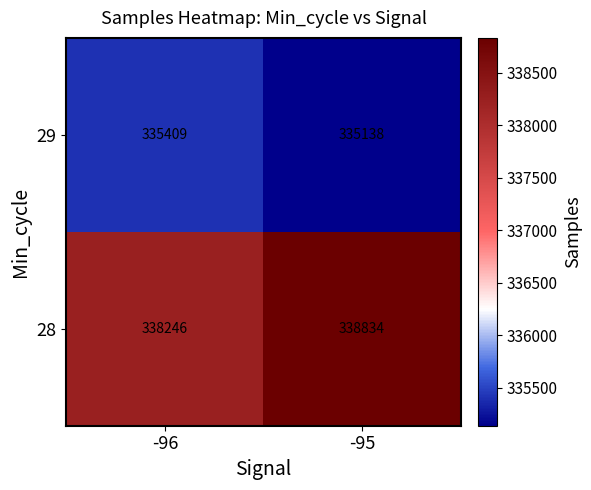

Reading left to right, list all the values displayed in this chart.

29: -96=335409	-95=335138
28: -96=338246	-95=338834